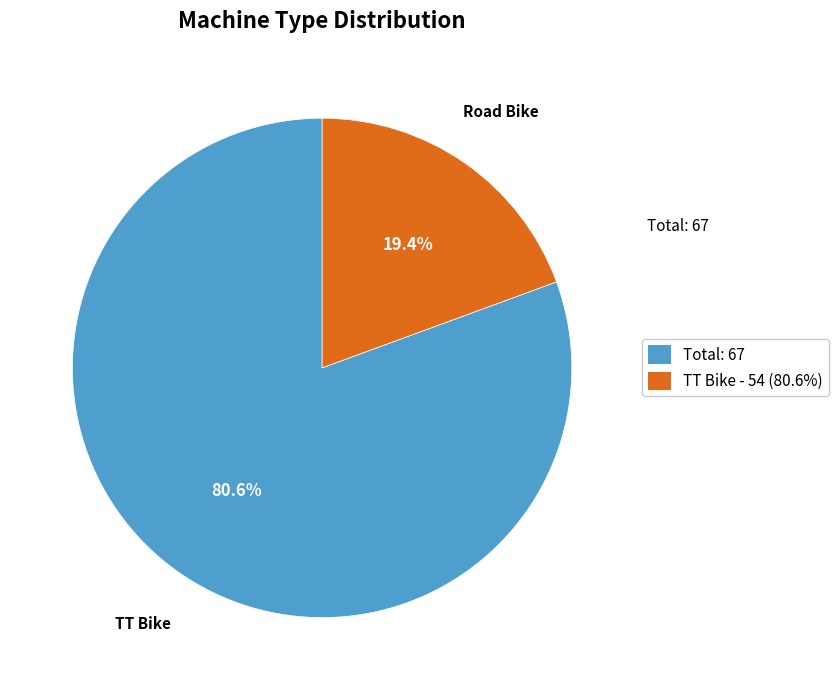

Approximately how many times larger is the value at Total: 67 compared to TT Bike - 54 (80.6%)?

4.2